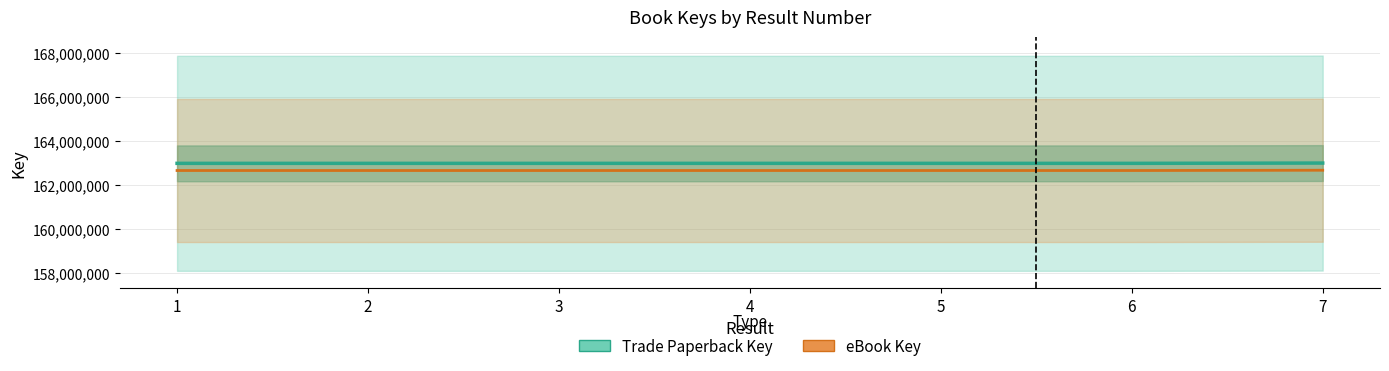

What is the sum of the eBook Key values at 7 and 2?

325317206.7